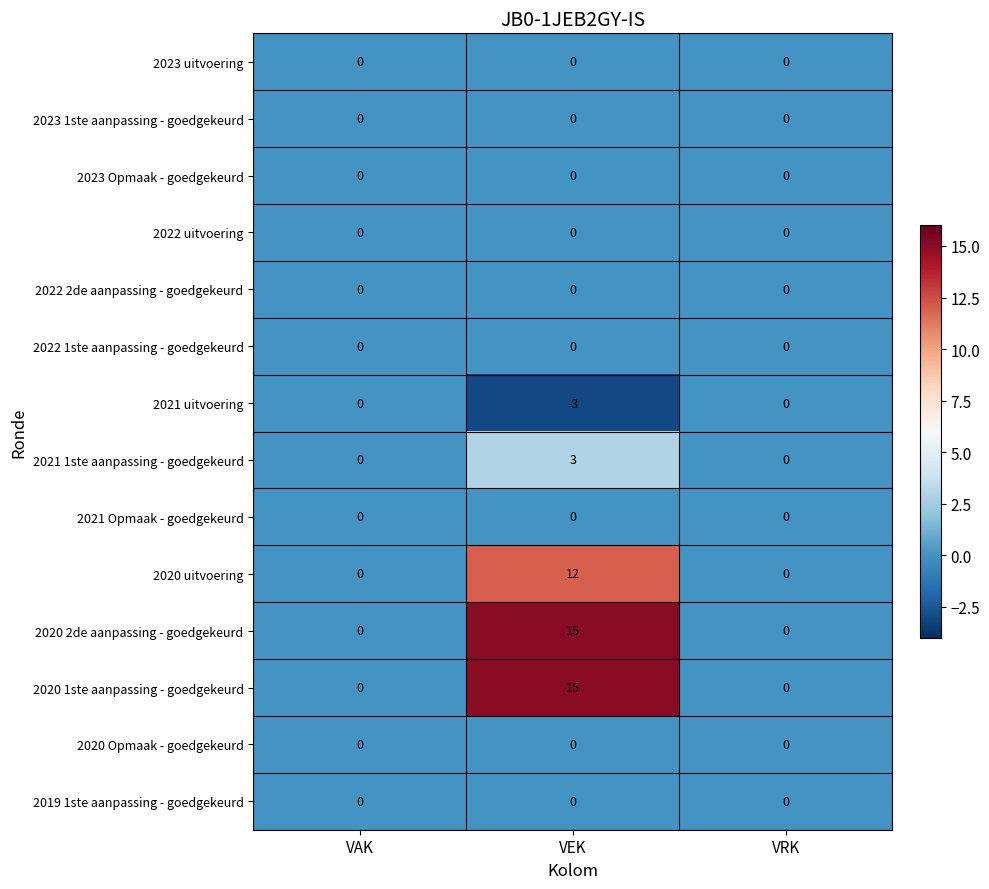

Which label corresponds to the largest value in the chart?

VEK